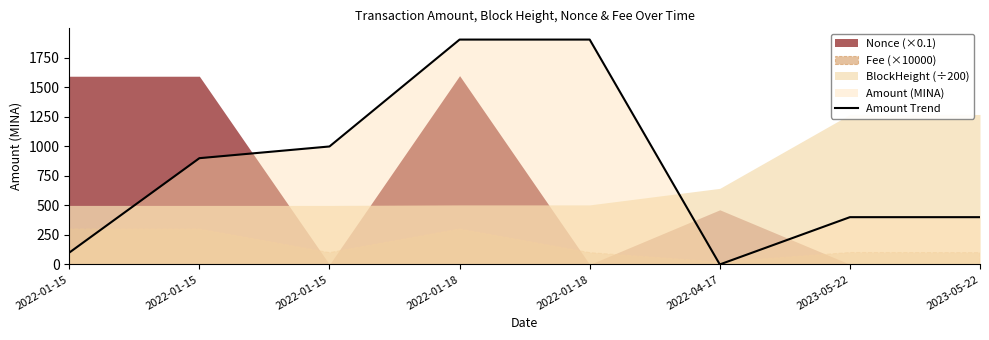

The chart shows a value of 899.2 at 2022-01-15. True or false?

True